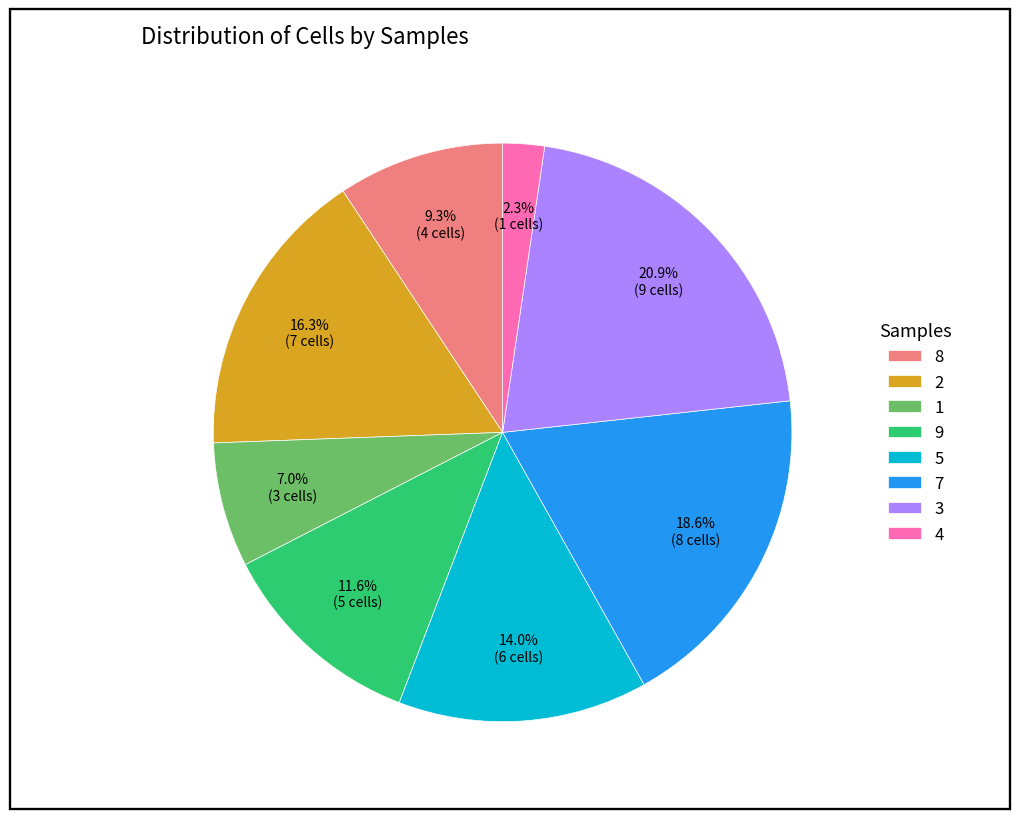

Approximately how many times larger is the value at 9 compared to 3?

0.6